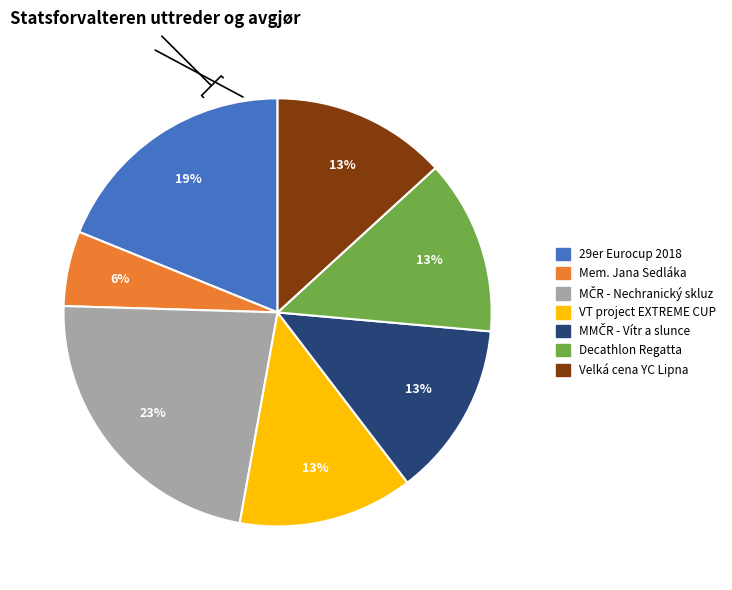

Is there any slice that represents more than half of the pie?

No